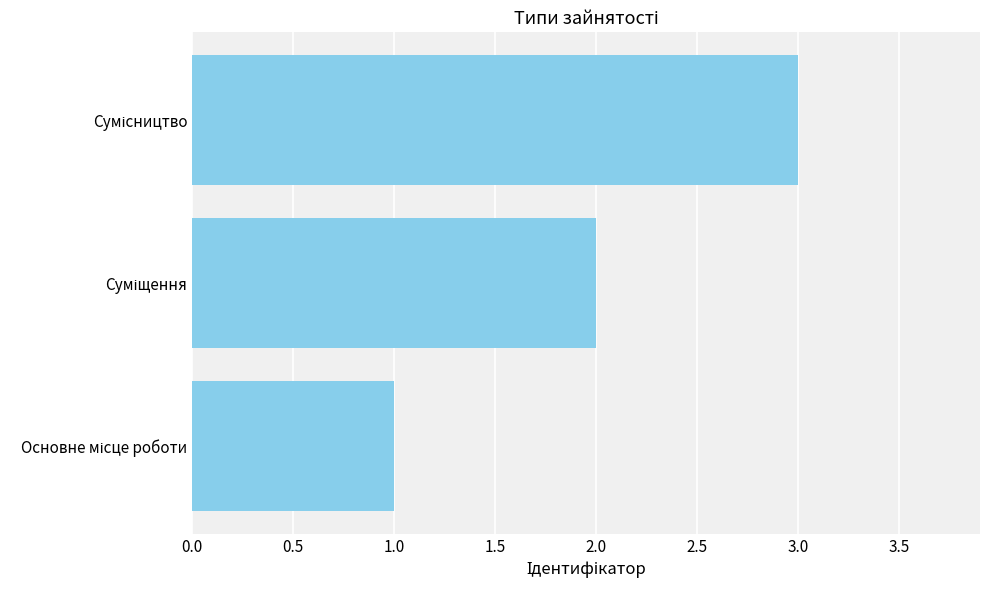

What is the sum of all values?

6